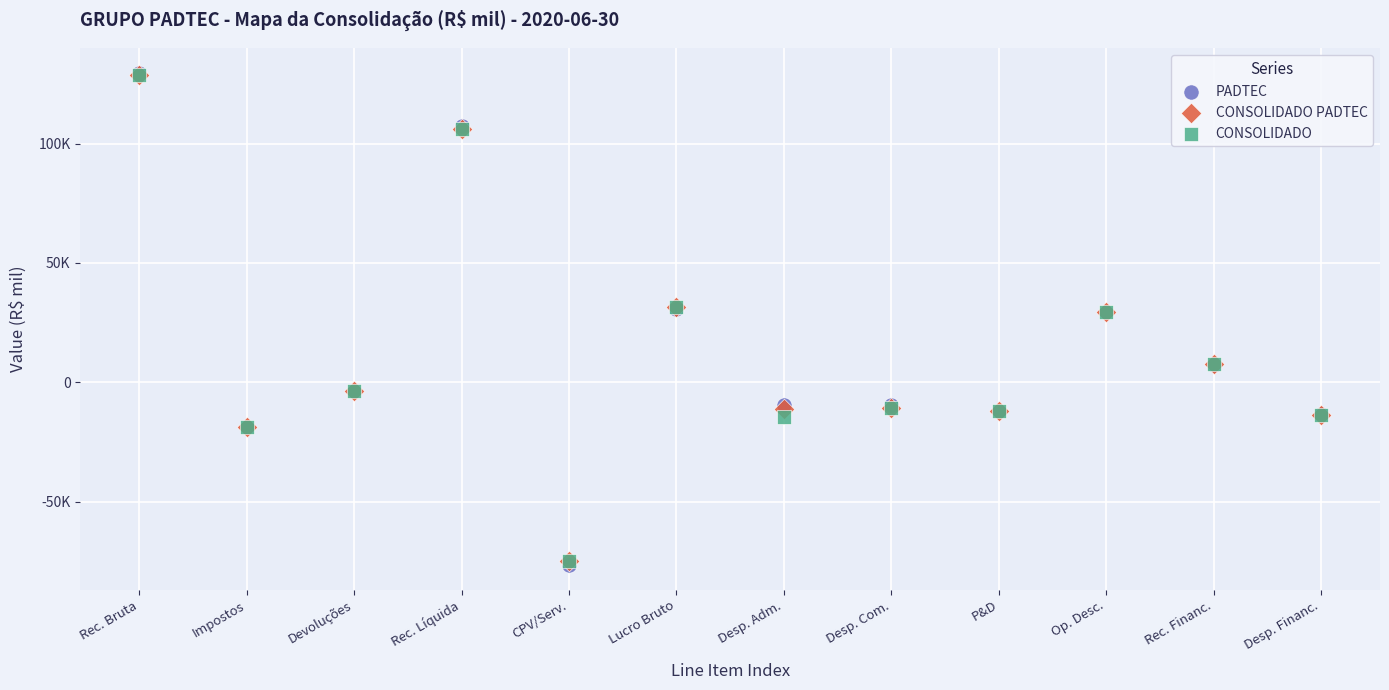

Which series has the largest Y range (max minus min)?

PADTEC